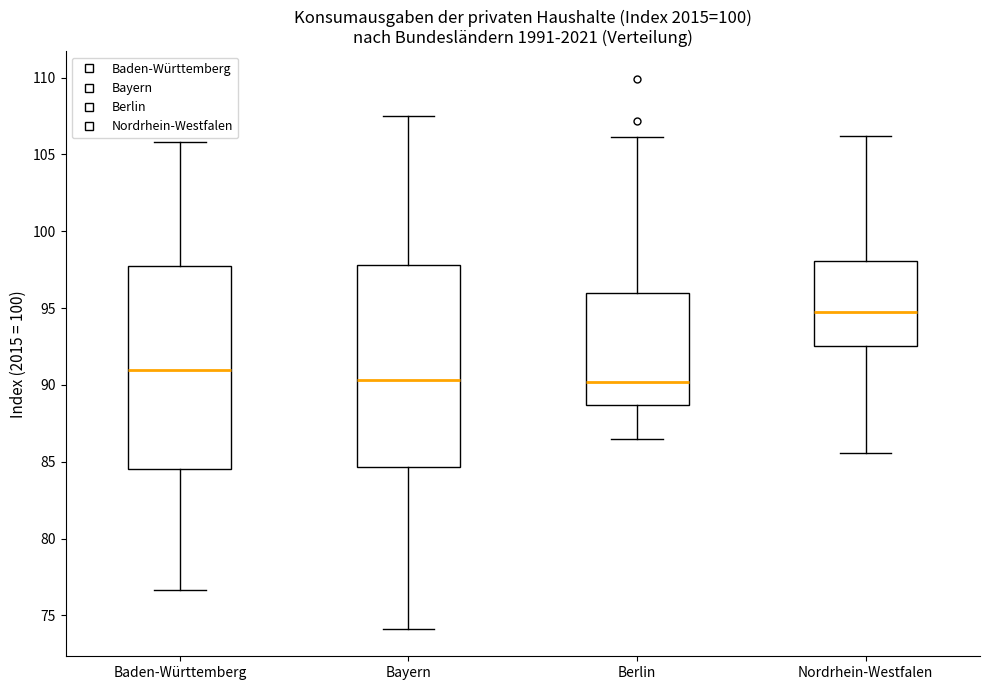

Reading left to right, read every box against the y-axis: the position of its median line, the range the box covers, and the ends of its whiskers. The values are not printed on the chart, so give them approximately, as read against the axis.

Baden-Württemberg: median 91.0, box 84.5 to 97.5, whiskers 76.5 to 106.0
Bayern: median 90.5, box 84.5 to 98.0, whiskers 74.0 to 107.5
Berlin: median 90.0, box 88.5 to 96.0, whiskers 86.5 to 106.0
Nordrhein-Westfalen: median 94.5, box 92.5 to 98.0, whiskers 85.5 to 106.0